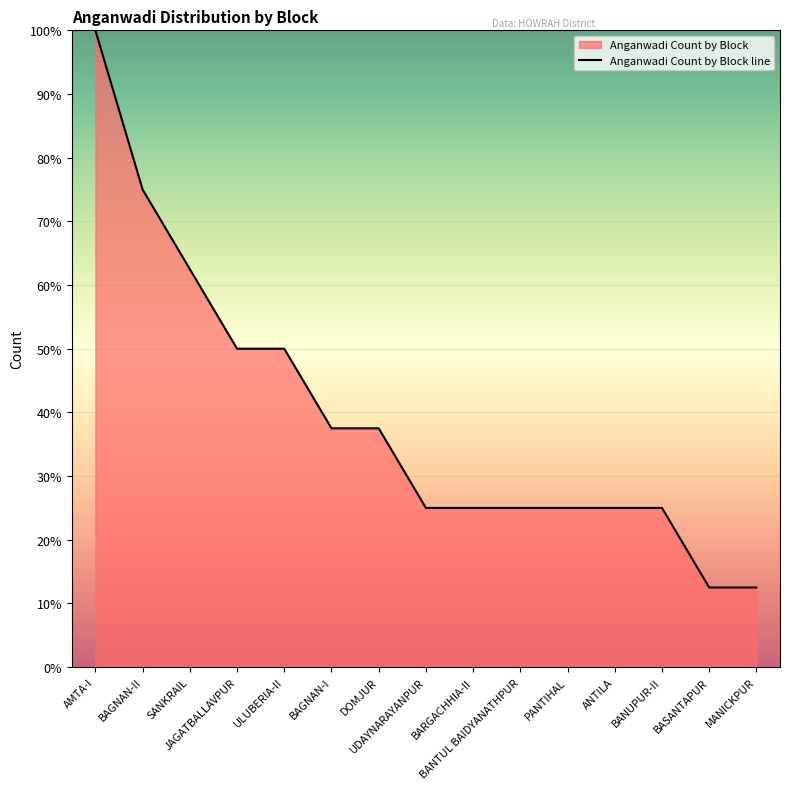

What is the label of the 7th point from the right?

BARGACHHIA-II